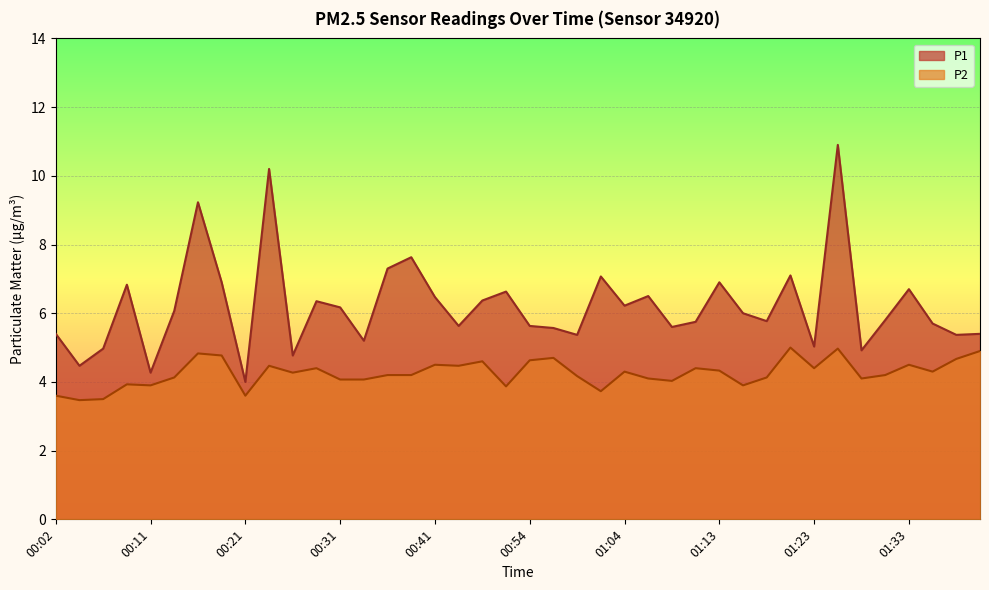

True or false: P2 and P1 cross at least once.

False